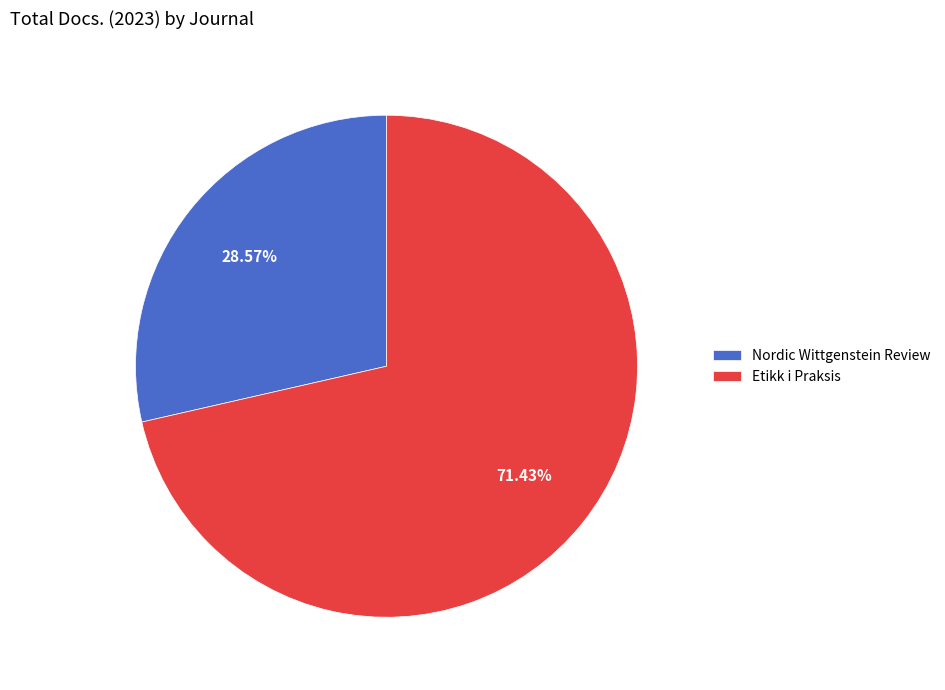

Does Etikk i Praksis represent more than half of the total?

Yes